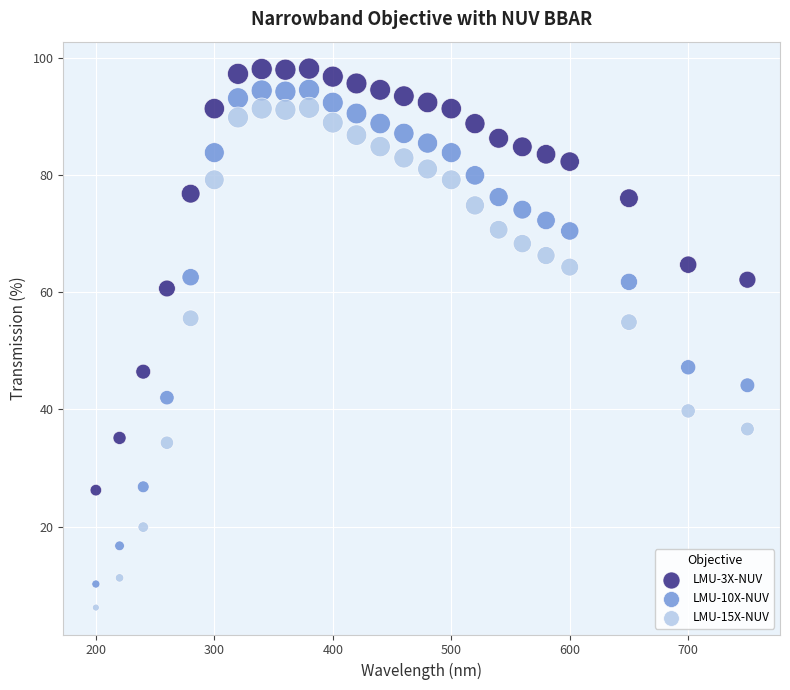

Across all data points, what is the range of X values (max minus min)?

550.0